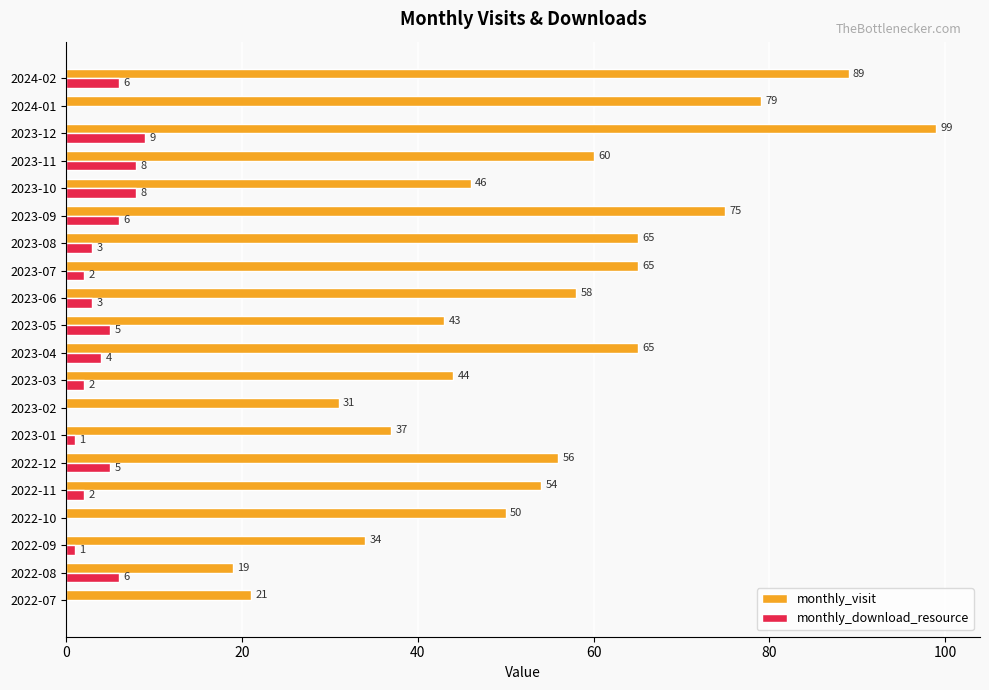

Which series changed the most between 2023-12 and 2024-02?

monthly_visit